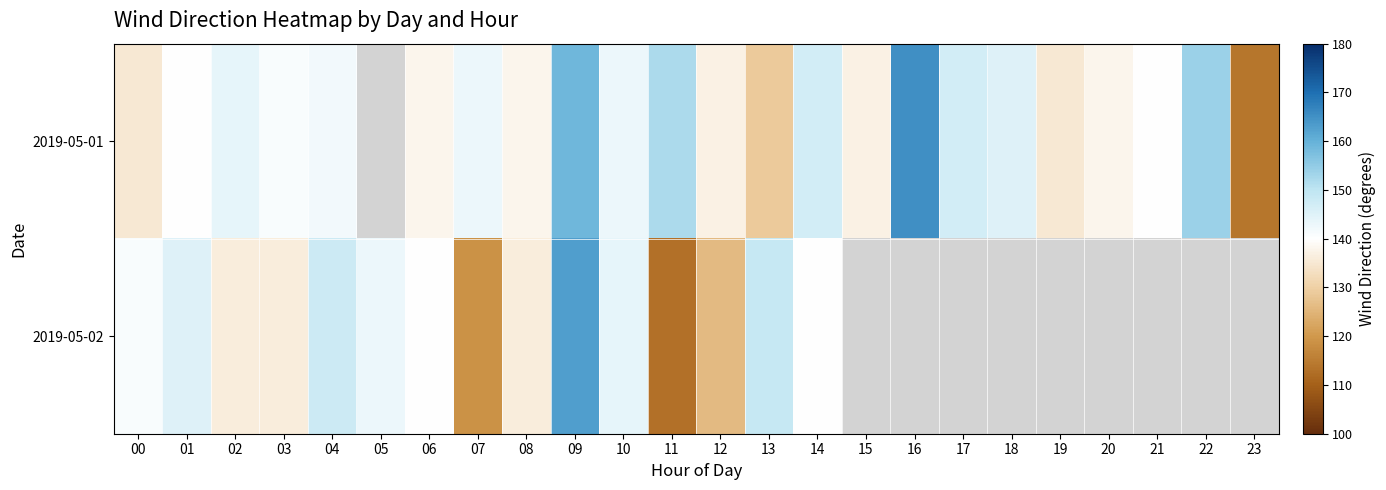

What is the total value across all series at 21?

140